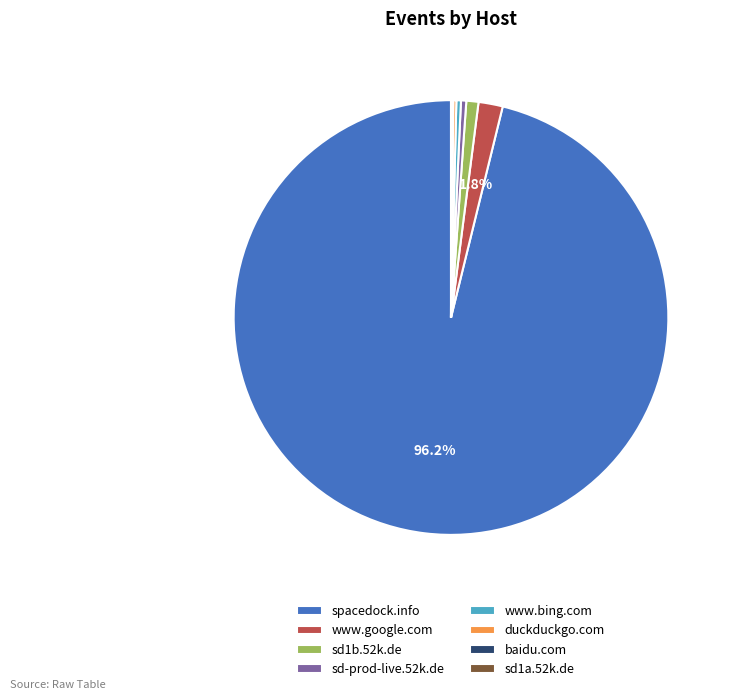

Which slice is the largest?

spacedock.info